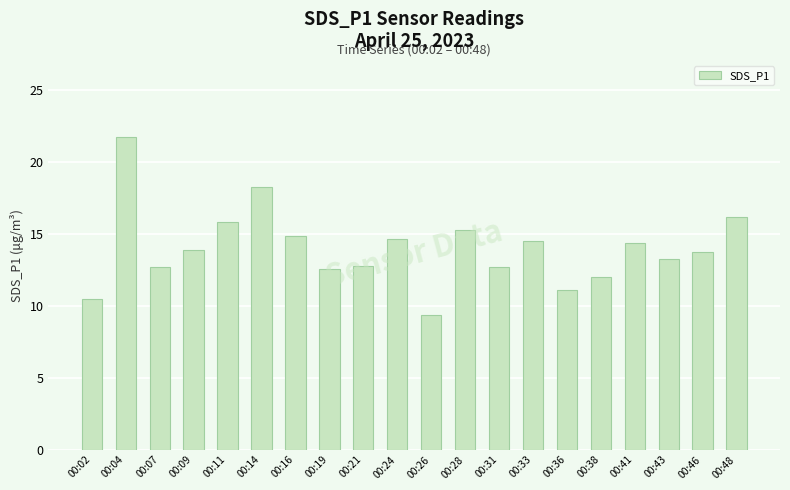

Which category has the lowest value across all series?

00:26